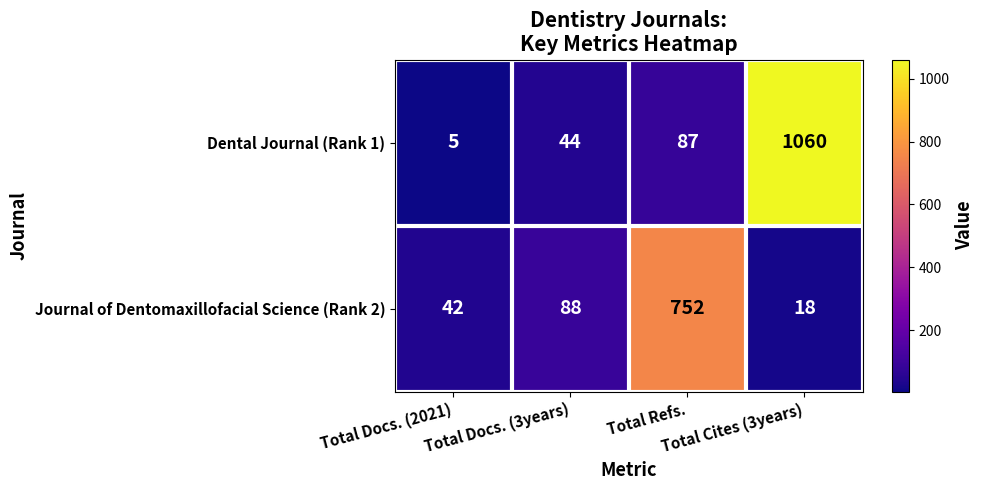

Which series has the largest range (max minus min)?

Dental Journal (Rank 1)